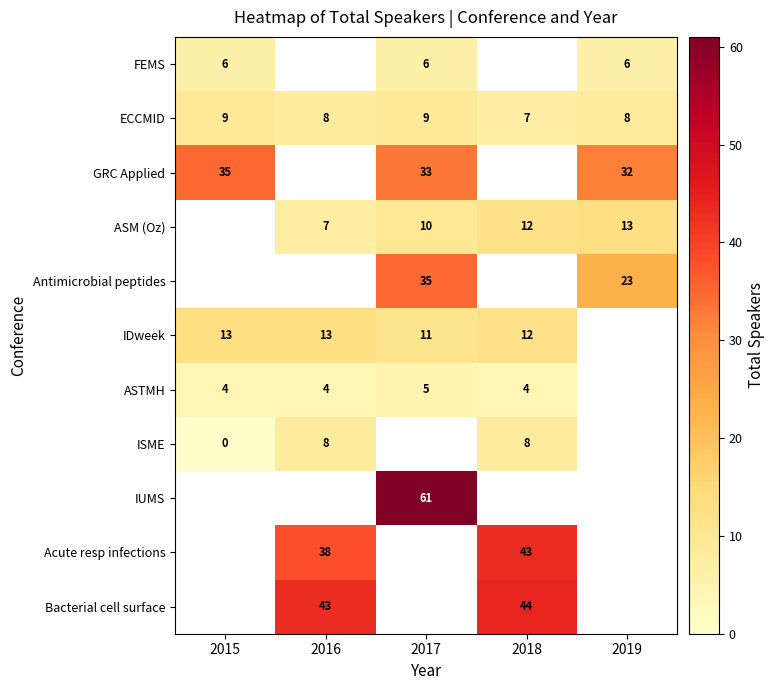

At how many categories does at least one series exceed 29?

5